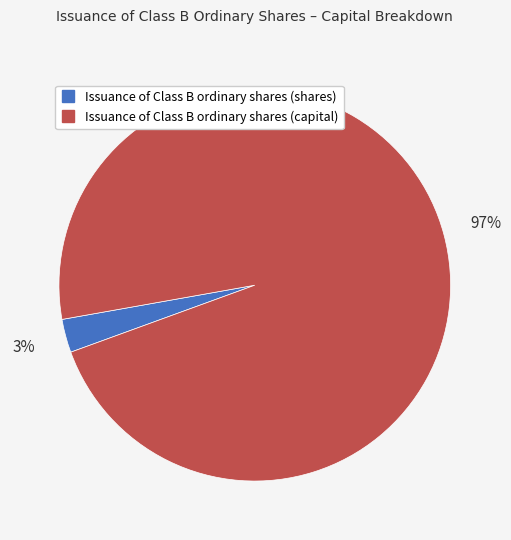

Is it true that Issuance of Class B ordinary shares (capital) is 97% of the pie?

True